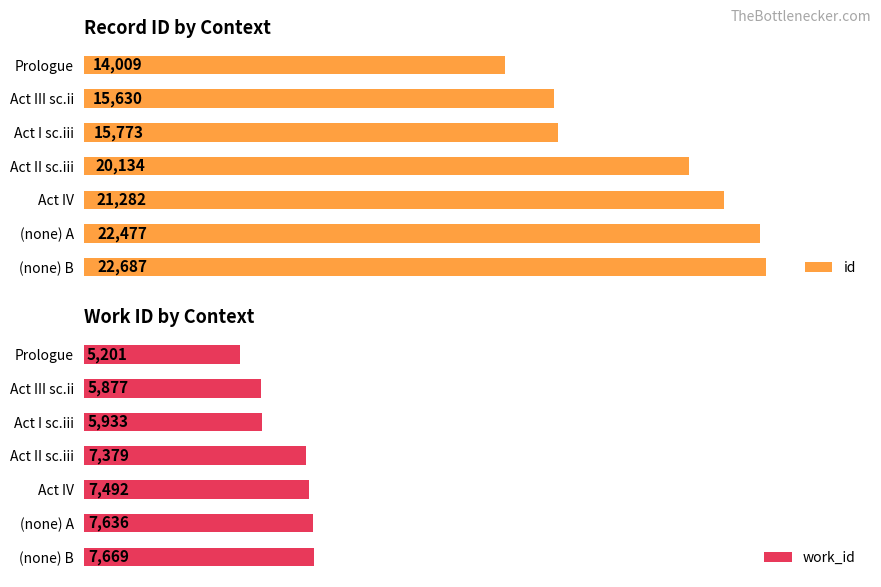

How many bars are there in each group?

2